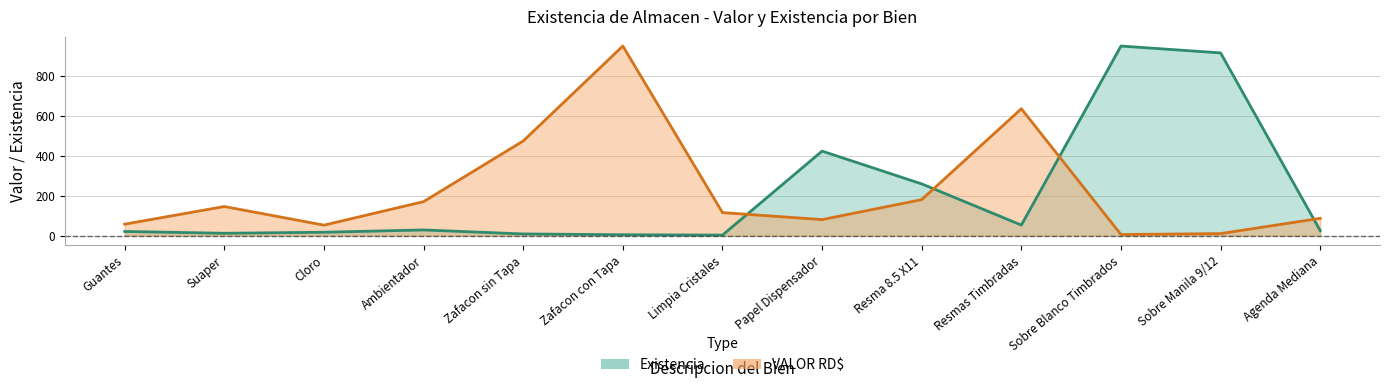

How many lines are shown in the chart?

2